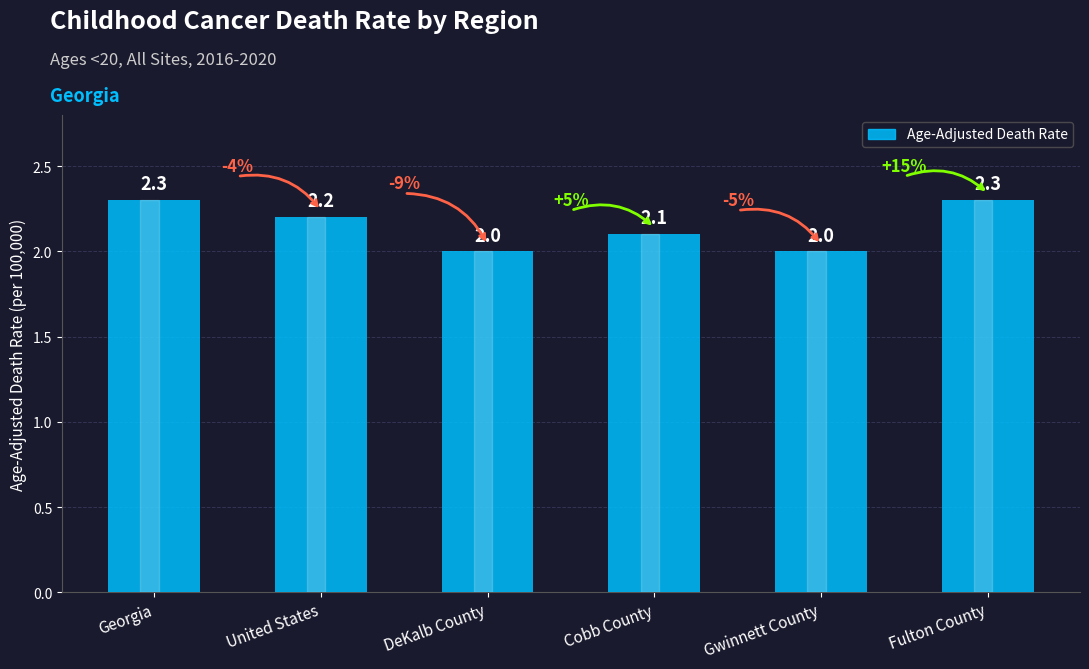

How many values exceed 2?

4